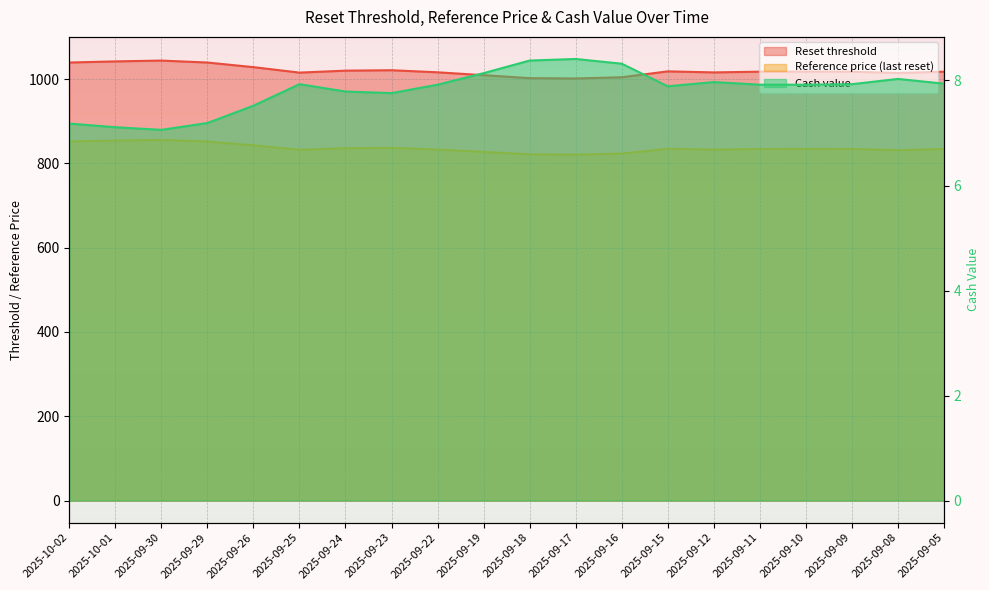

Rank the series by their average value, from lowest to highest.

Cash value, Reference price (last reset), Reset threshold